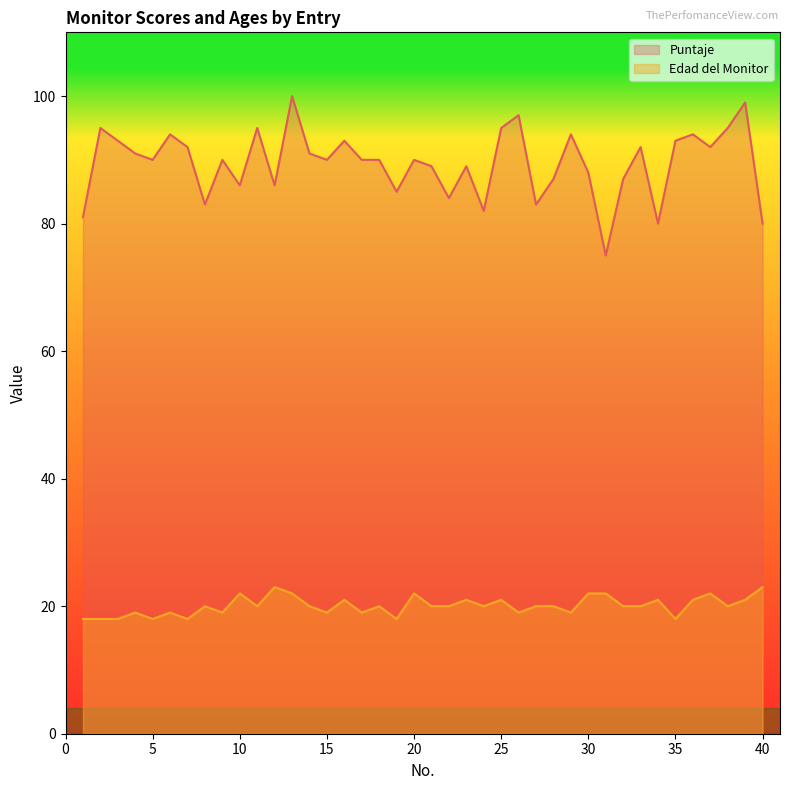

List the series in order of their peak value, lowest first.

Edad del Monitor, Puntaje